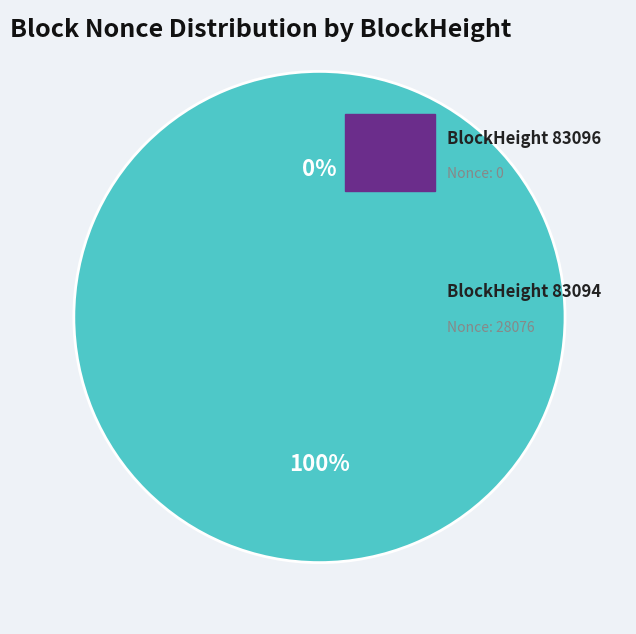

Which has a higher value, 83096 or 83094?

83094